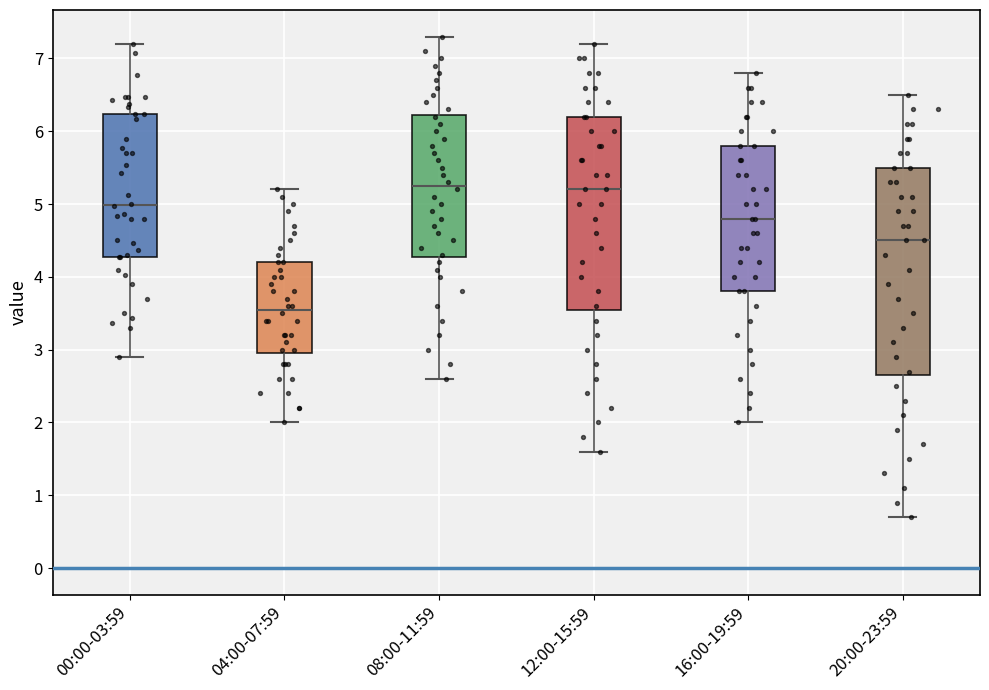

Reading left to right, transcribe this box plot: for each box, give where its median line is, the range the box spans, and where its two whiskers end, as read against the y-axis. The values are not printed on the chart, so give them approximately, as read against the axis.

00:00-03:59: median 5.0, box 4.3 to 6.2, whiskers 2.9 to 7.2
04:00-07:59: median 3.6, box 3.0 to 4.2, whiskers 2.0 to 5.2
08:00-11:59: median 5.3, box 4.3 to 6.2, whiskers 2.6 to 7.3
12:00-15:59: median 5.2, box 3.6 to 6.2, whiskers 1.6 to 7.2
16:00-19:59: median 4.8, box 3.8 to 5.8, whiskers 2.0 to 6.8
20:00-23:59: median 4.5, box 2.7 to 5.5, whiskers 0.7 to 6.5